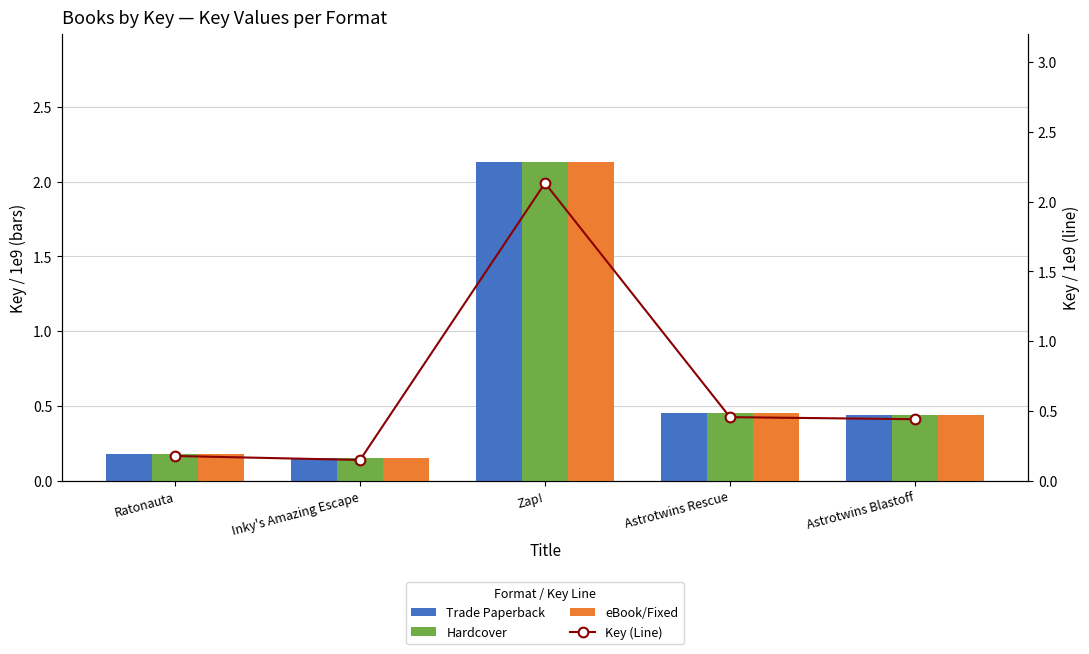

Which series changed the most between Ratonauta and Astrotwins Rescue?

Trade Paperback